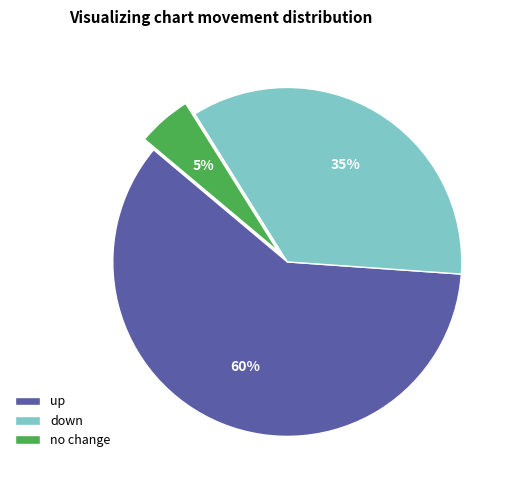

Which category accounts for the majority?

up